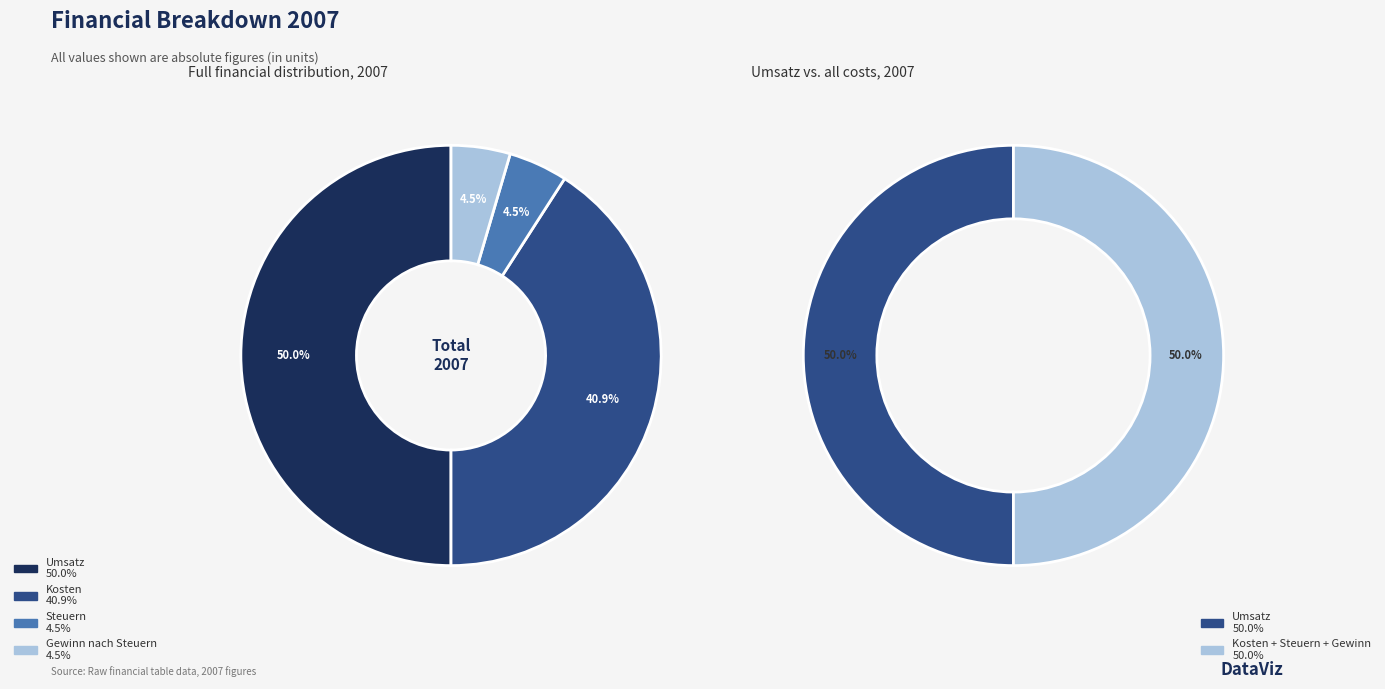

True or false: Steuern accounts for 1% of the total.

False